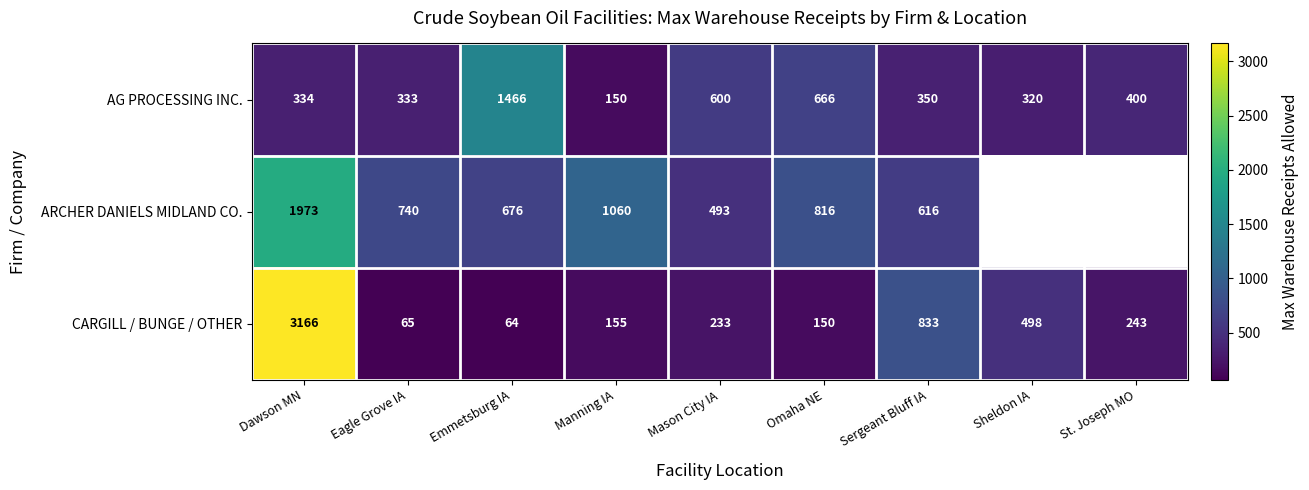

The CARGILL / BUNGE / OTHER series shows 38.1 at Emmetsburg IA. True or false?

False